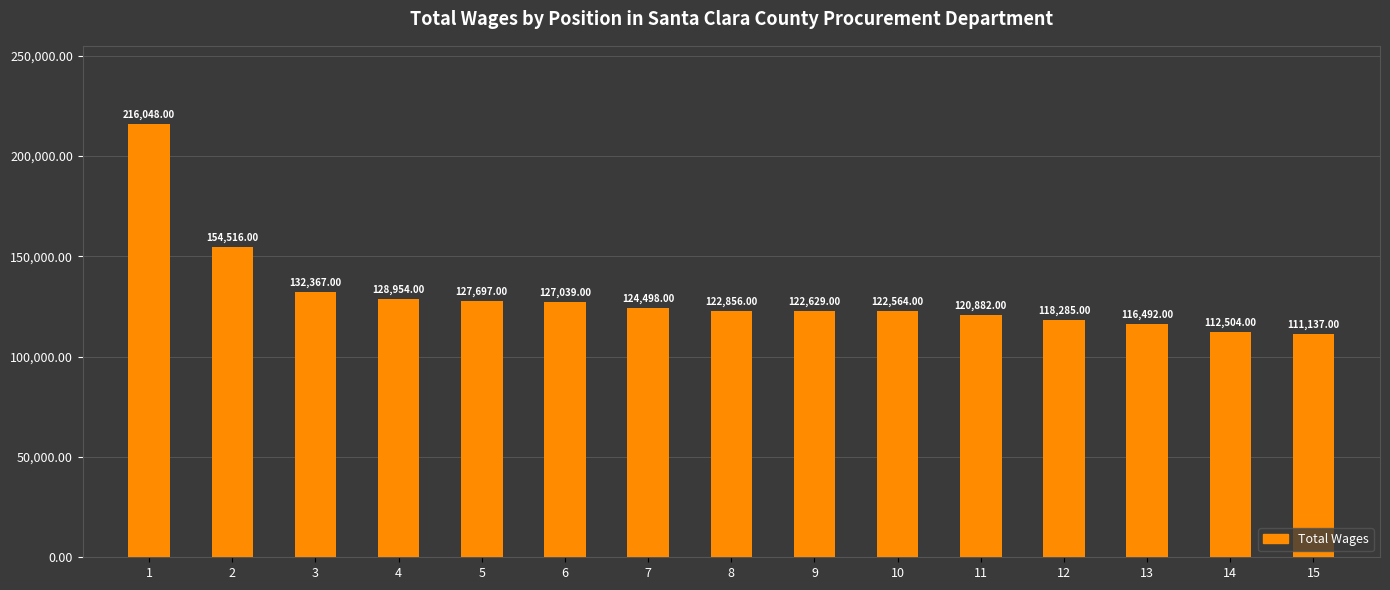

Which category has the lowest value across all series?

15